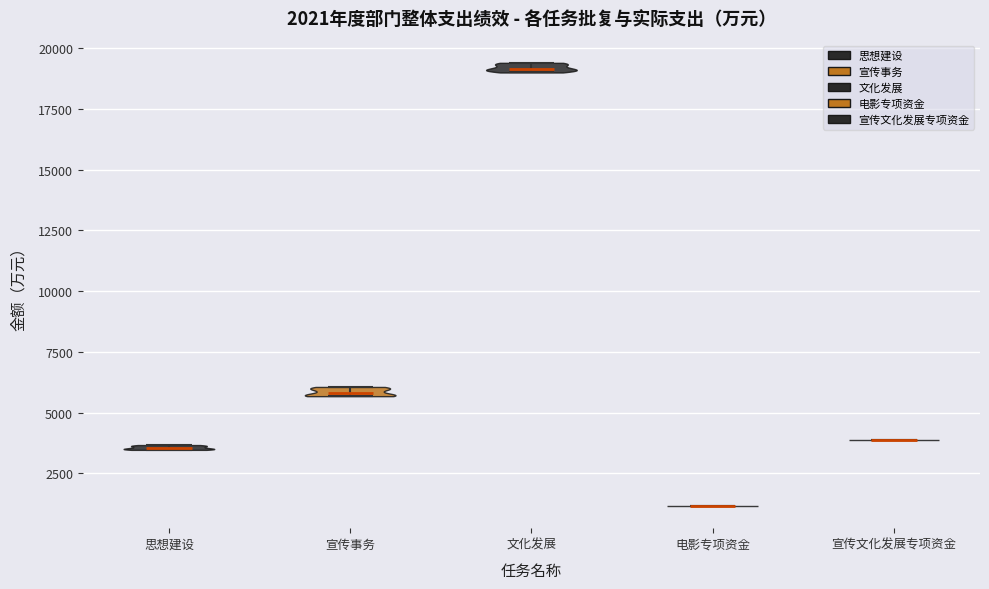

Which violin has the highest median line?

文化发展